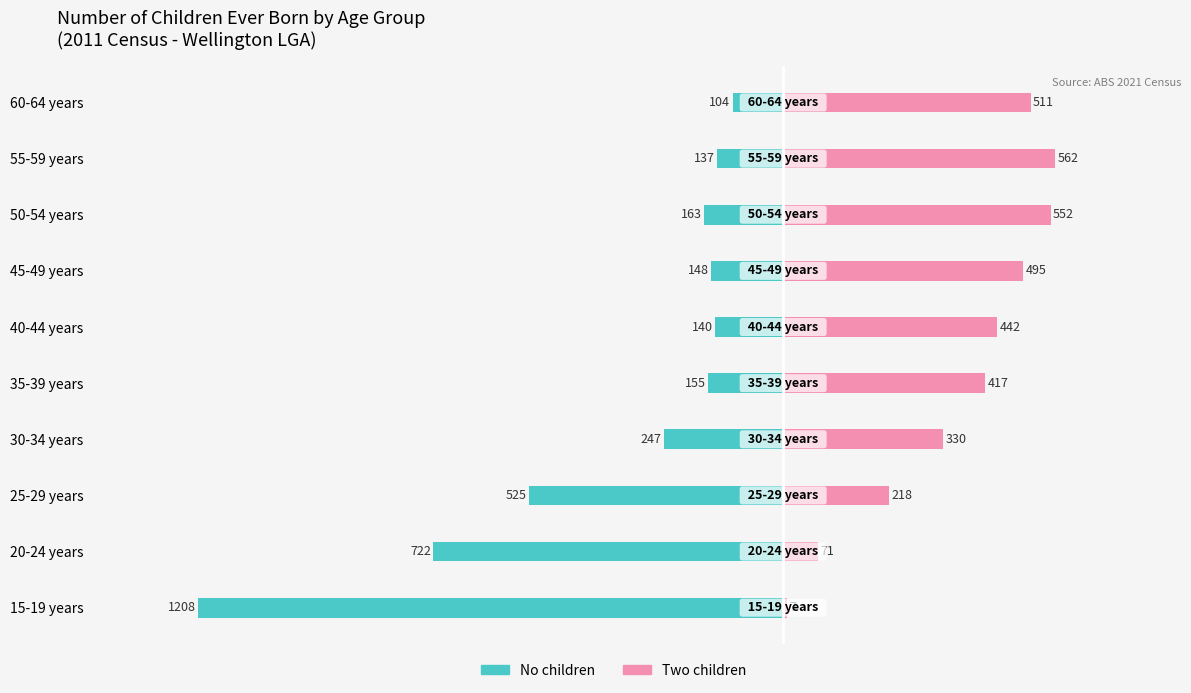

How many categories are shown in the chart?

10